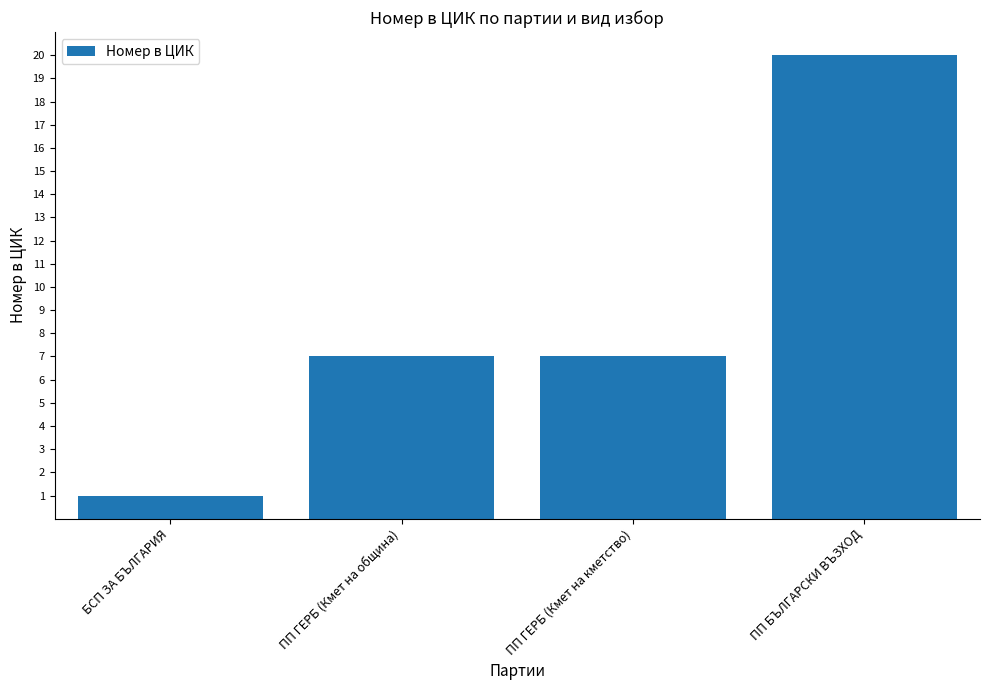

How many data points does each series have?

4